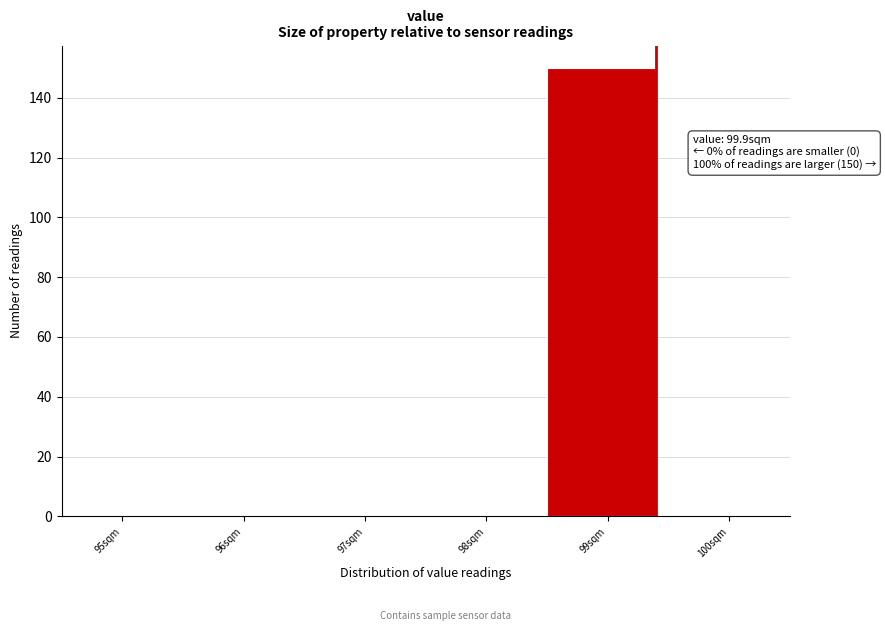

Reading left to right, transcribe all the data shown in this chart.

95sqm=0	96sqm=0	97sqm=0	98sqm=0	99sqm=150	100sqm=0